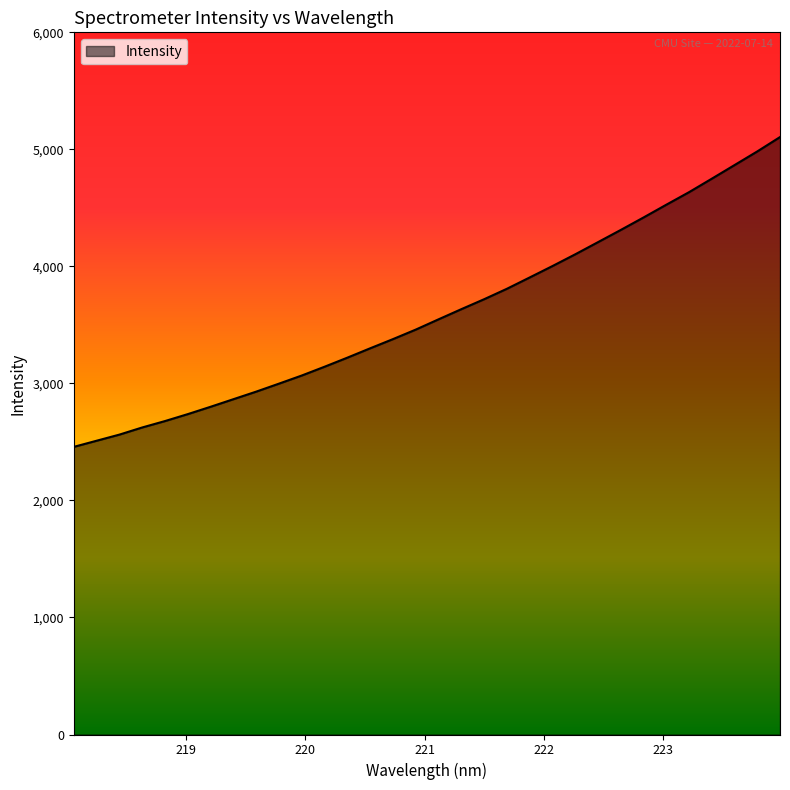

What is the sum of all values?

115252.0